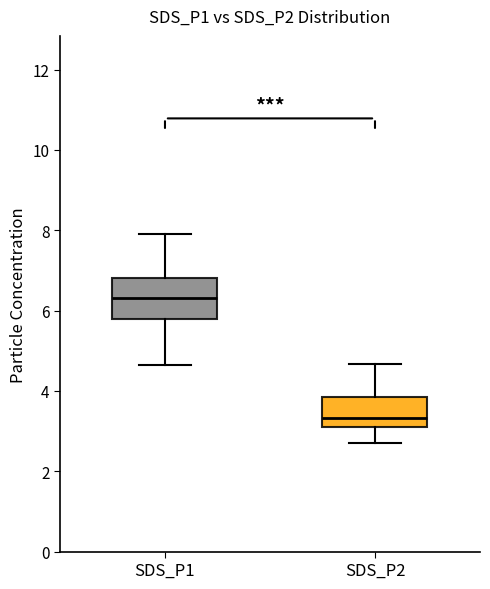

Which box's median line is the lowest?

SDS_P2